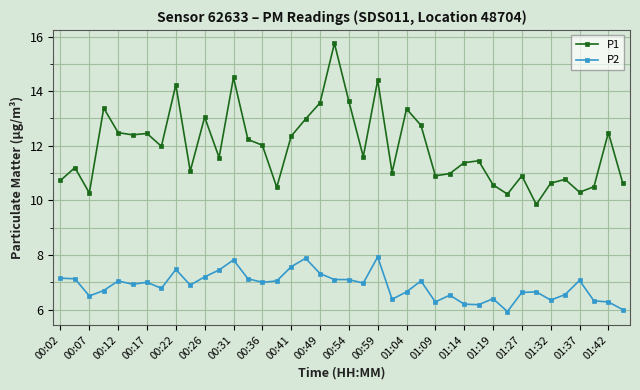

What is the smallest value displayed?

5.9